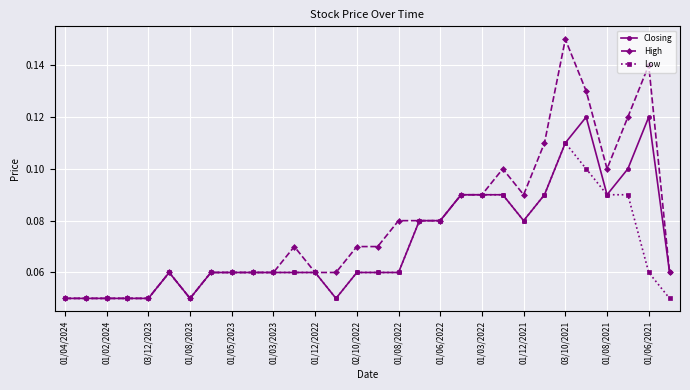

Which series has the largest range (max minus min)?

High